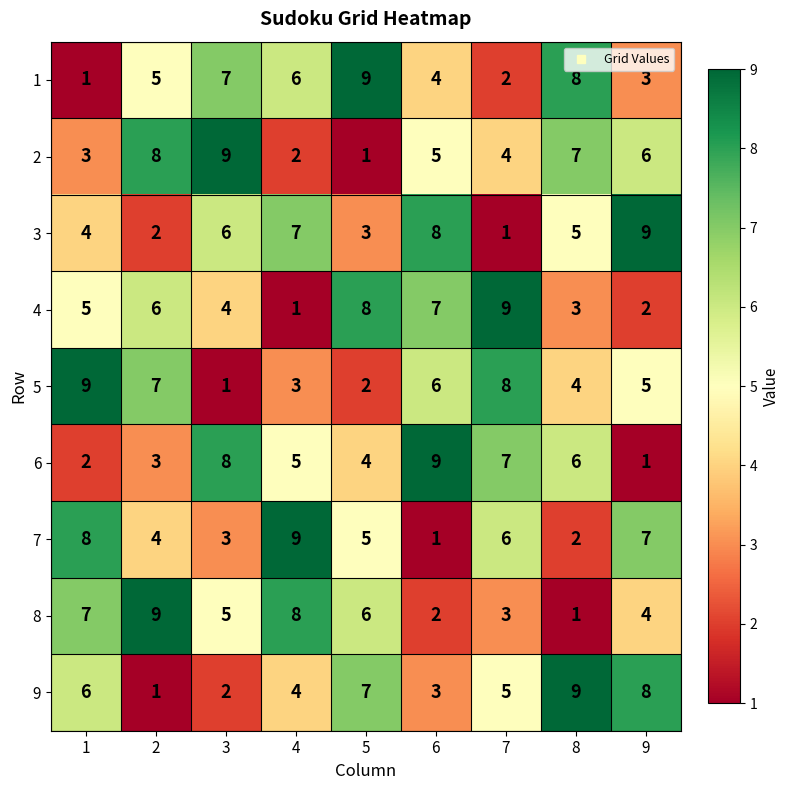

What is the difference between the second highest and second lowest values in the 7 series?

6